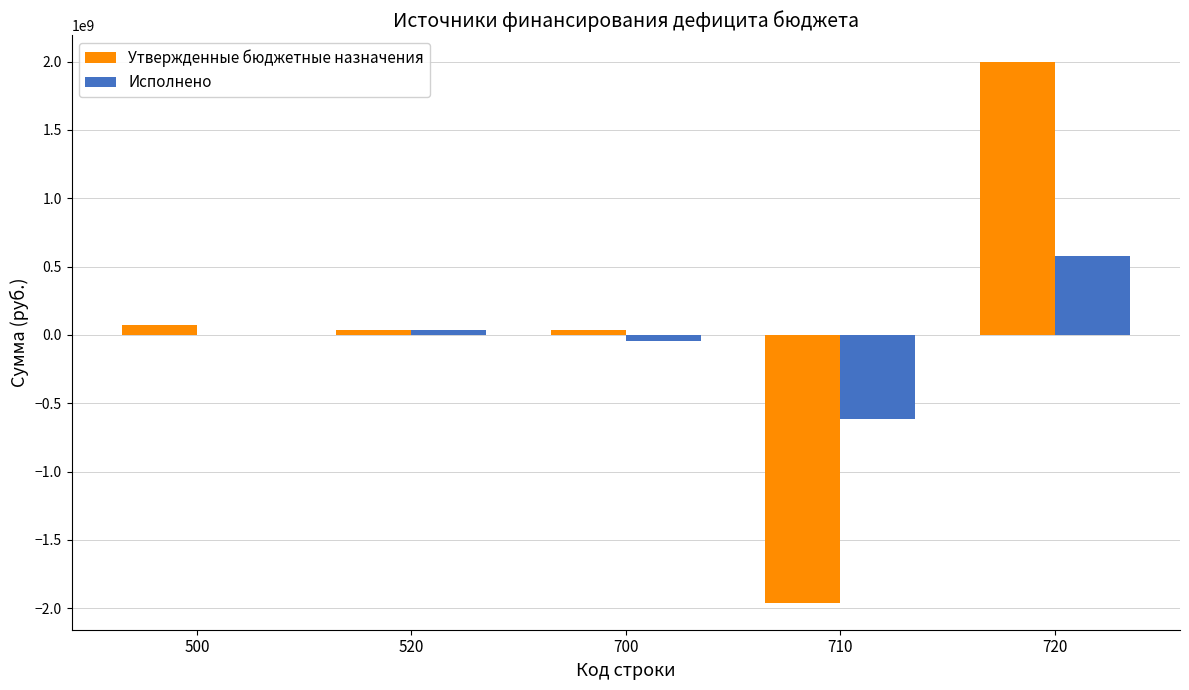

What is the sum of all Утвержденные бюджетные назначения values?

179733965.2